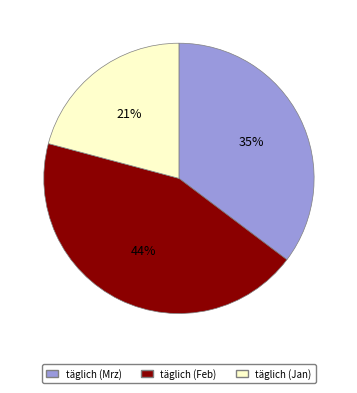

To the nearest percent, what is the combined percentage of täglich (Mrz) and täglich (Feb)?

79%